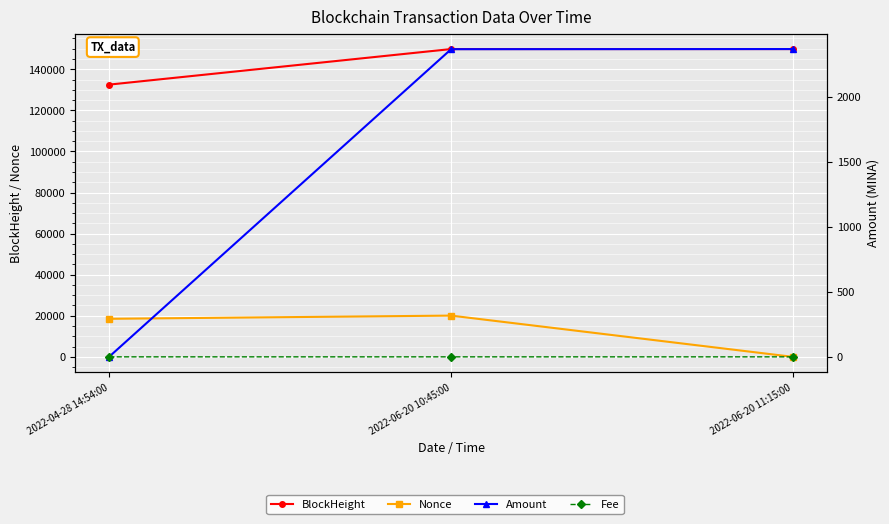

List the series in order of their peak value, highest first.

BlockHeight, Nonce, Amount, Fee